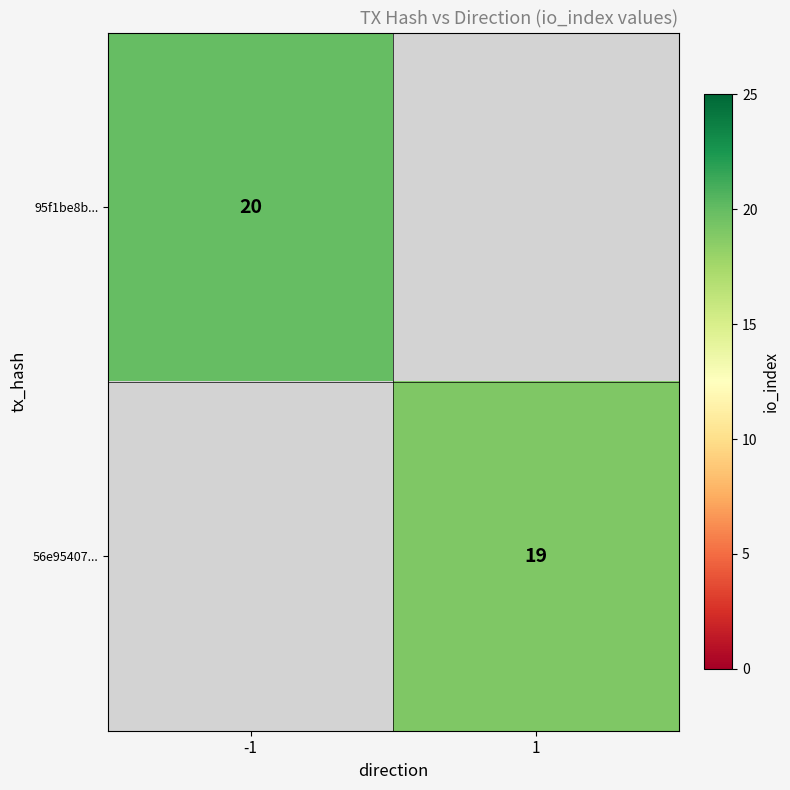

Is it true that 56e95407... equals 19 at 1?

True